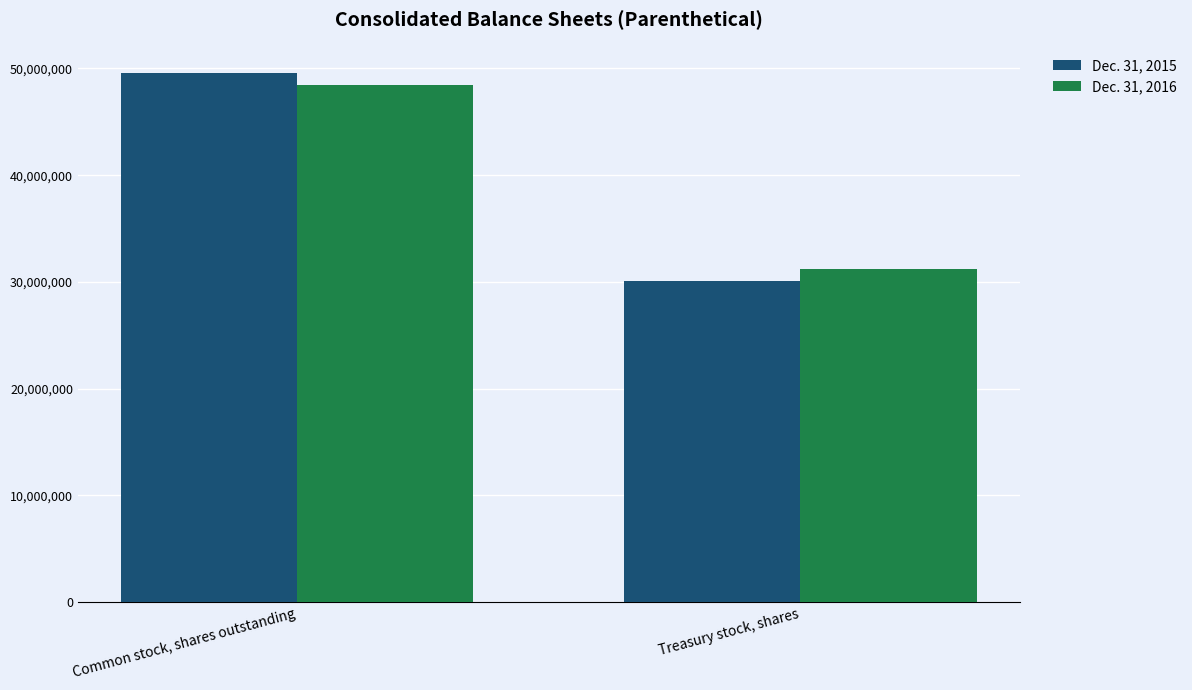

What is the value of the Dec. 31, 2015 bar at the 1st from the left?

49558000